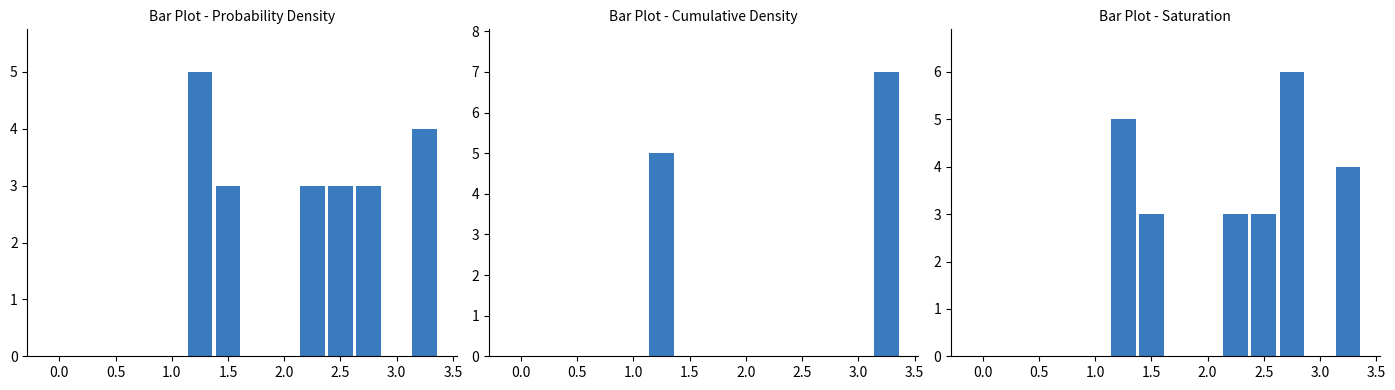

How many values in Non-Indigenous Persons are above zero?

6